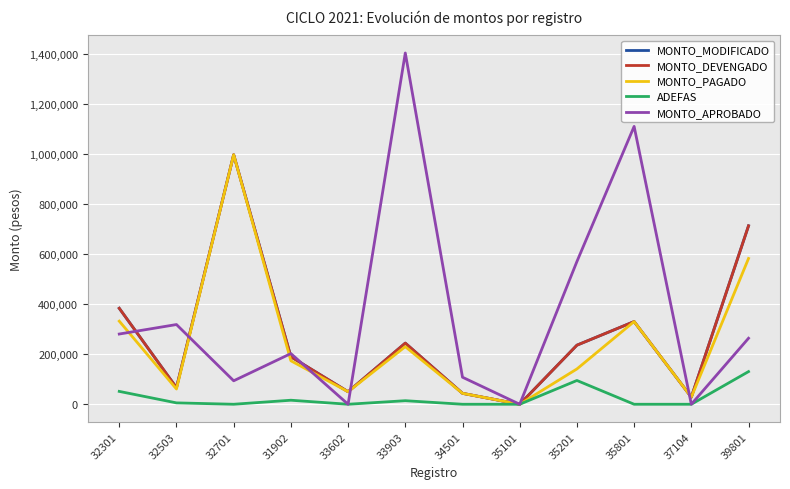

Reading left to right, what are all the values shown in this chart?

MONTO_MODIFICADO: 383501	66377	996965	189822	50000	244345	43667	0	236053	330386	28391	713003
MONTO_DEVENGADO: 383501	66377	996965	189822	50000	244345	43667	0	236053	330386	28391	713003
MONTO_PAGADO: 332103	60881	996965	173724	50000	230135	43667	0	141053	330386	28391	582502
ADEFAS: 51398	5496	0	16098	0	14210	0	0	95000	0	0	130502
MONTO_APROBADO: 280609	318512	93749	202512	0	1403608	108005	0	570208	1110237	0	263802